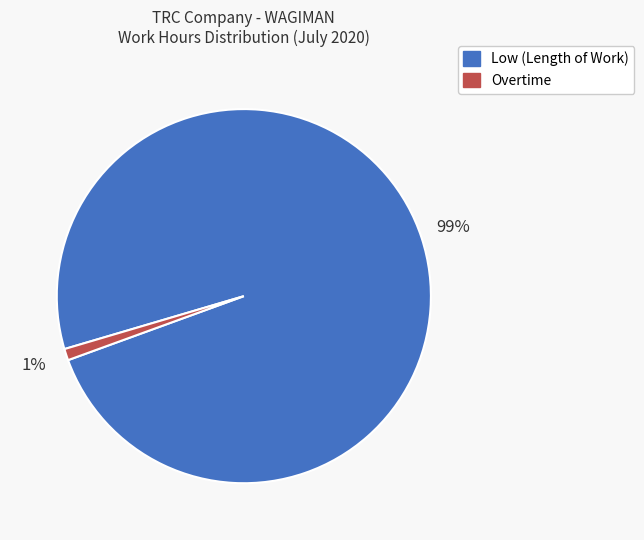

Does Low (Length of Work) represent more than half of the total?

Yes